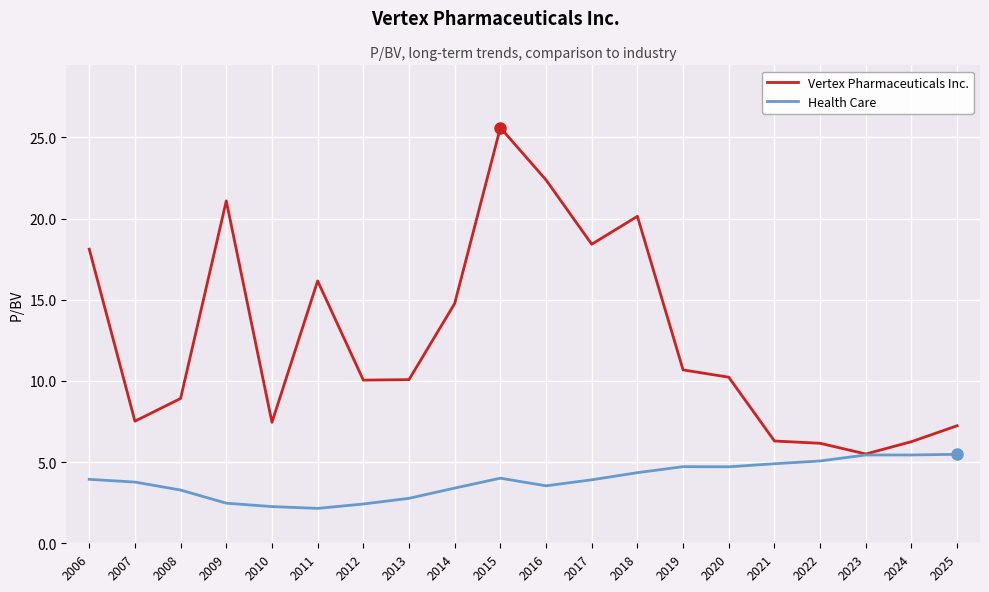

What is the difference between the Health Care values at 2011 and 2013?

0.6